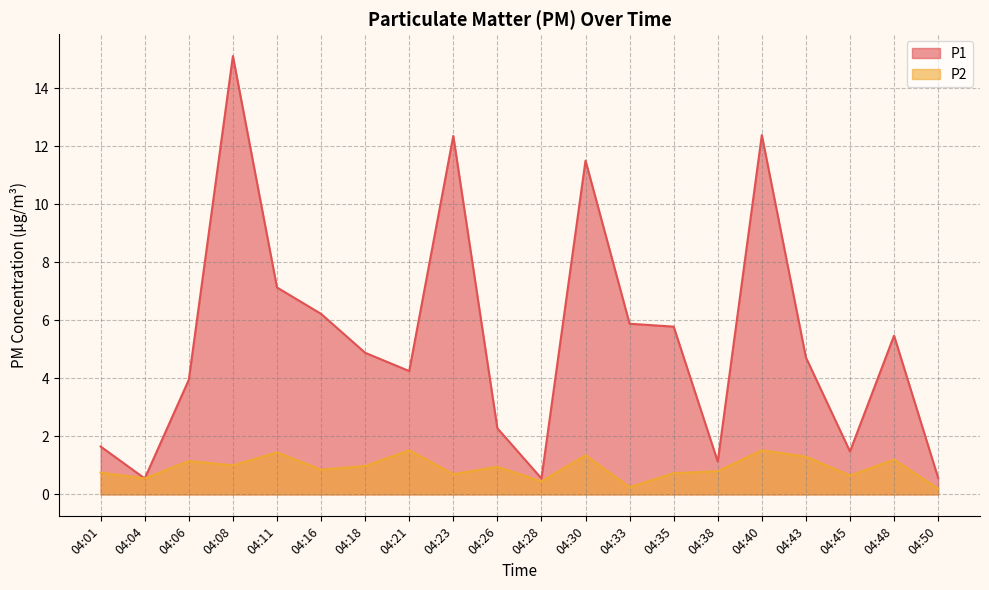

What value does the P1 series have at 04:06?

4.0